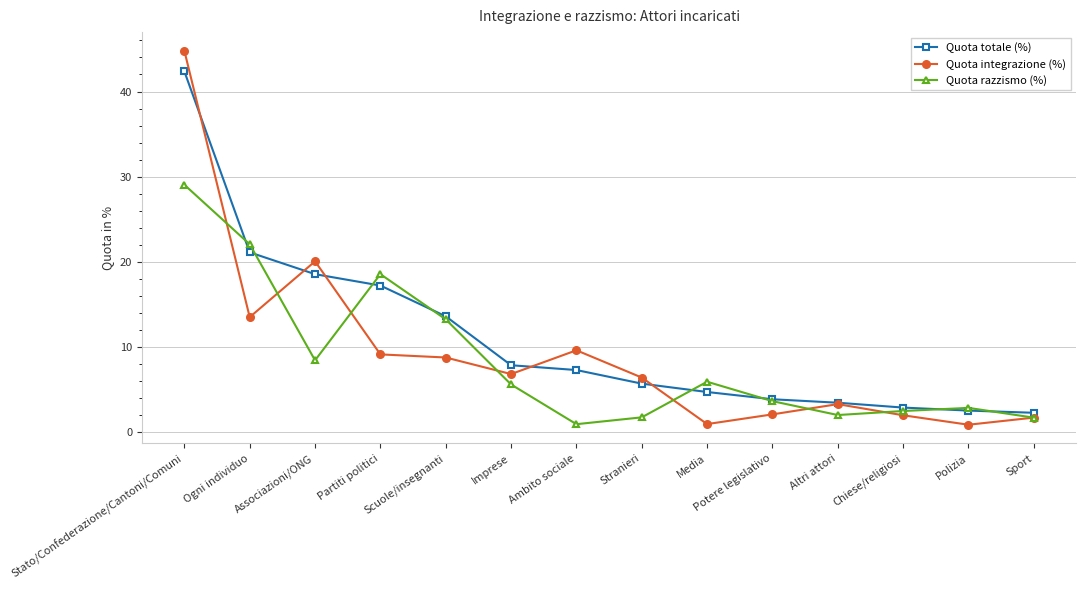

What is the label of the 9th point from the left?

Media